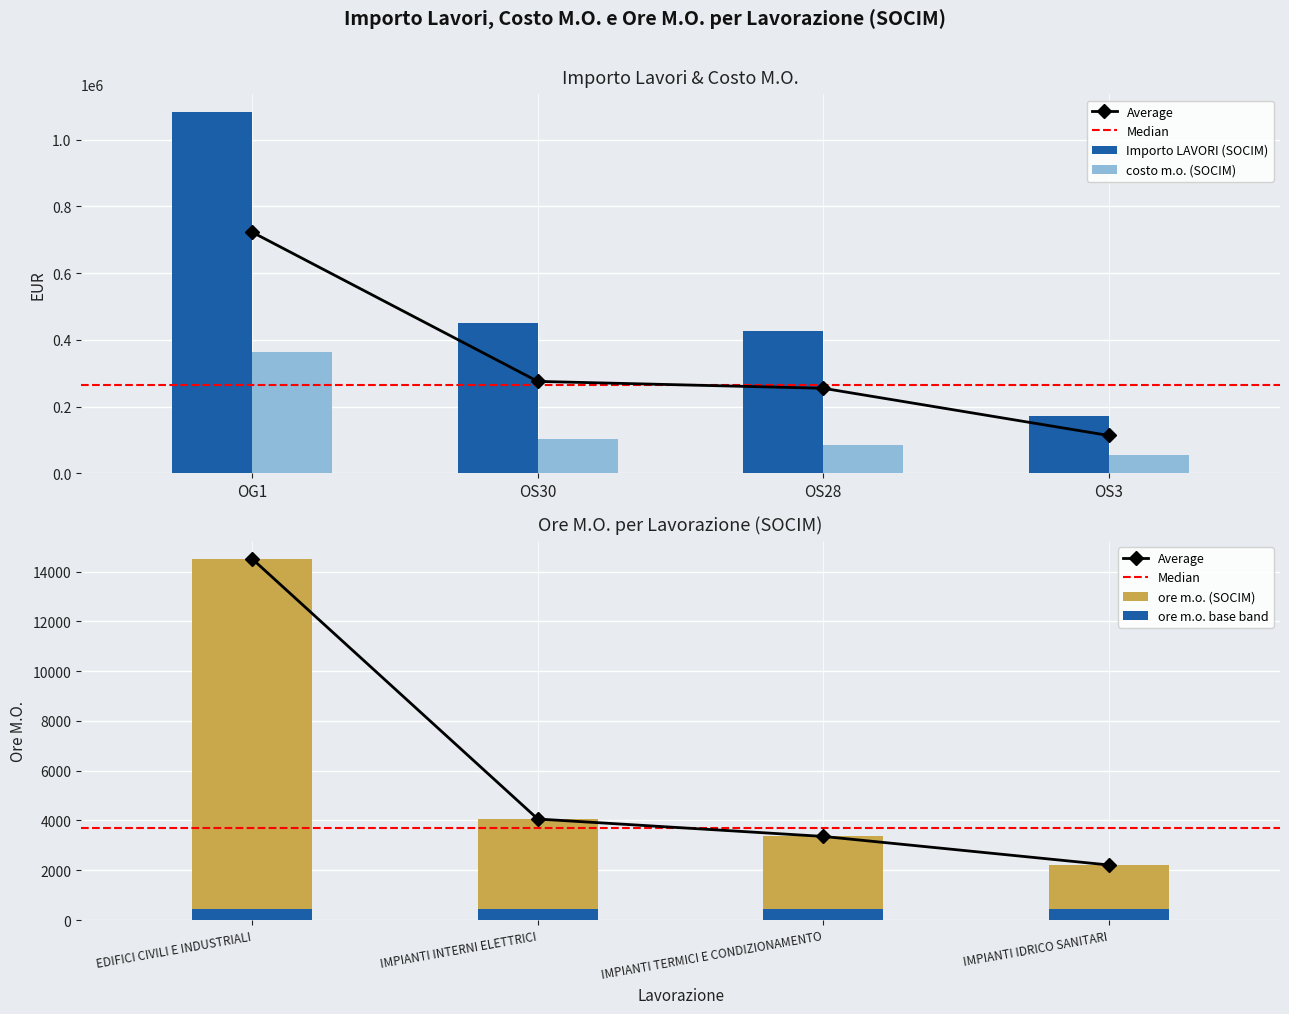

What is the value of the costo m.o. (SOCIM) bar at the 1st from the left?

363036.2